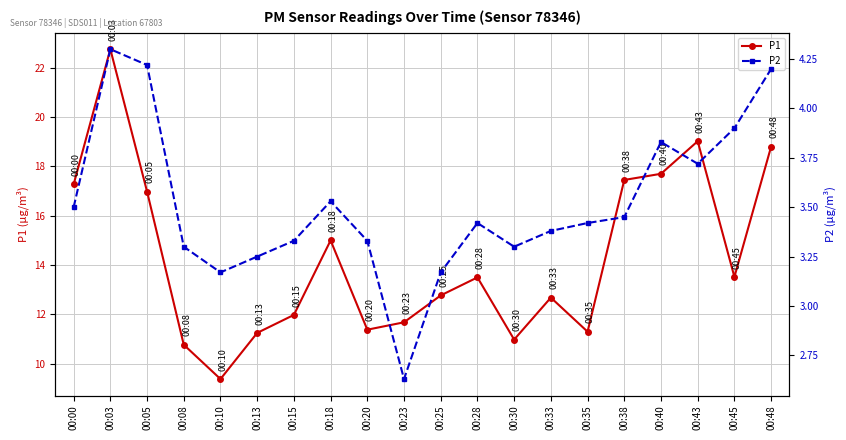

Reading left to right, transcribe all the data shown in this chart.

P1: 00:00=17.3	00:03=22.8	00:05=17.0	00:08=10.8	00:10=9.4	00:13=11.2	00:15=12.0	00:18=15.0	00:20=11.4	00:23=11.7	00:25=12.8	00:28=13.5	00:30=11.0	00:33=12.7	00:35=11.3	00:38=17.4	00:40=17.7	00:43=19.0	00:45=13.5	00:48=18.8
P2: 00:00=3.5	00:03=4.3	00:05=4.2	00:08=3.3	00:10=3.2	00:13=3.2	00:15=3.3	00:18=3.5	00:20=3.3	00:23=2.6	00:25=3.2	00:28=3.4	00:30=3.3	00:33=3.4	00:35=3.4	00:38=3.5	00:40=3.8	00:43=3.7	00:45=3.9	00:48=4.2